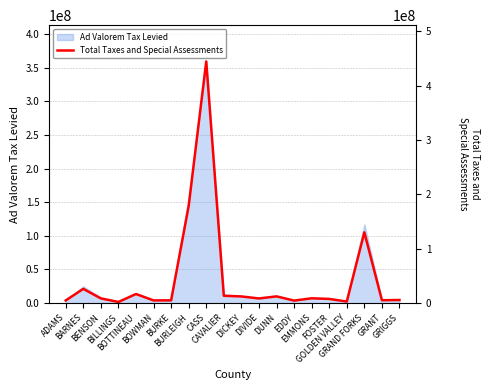

List the labels in order of value, smallest first.

BILLINGS, GOLDEN VALLEY, EDDY, ADAMS, BOWMAN, BURKE, GRANT, GRIGGS, FOSTER, DIVIDE, BENSON, EMMONS, DICKEY, DUNN, CAVALIER, BOTTINEAU, BARNES, GRAND FORKS, BURLEIGH, CASS